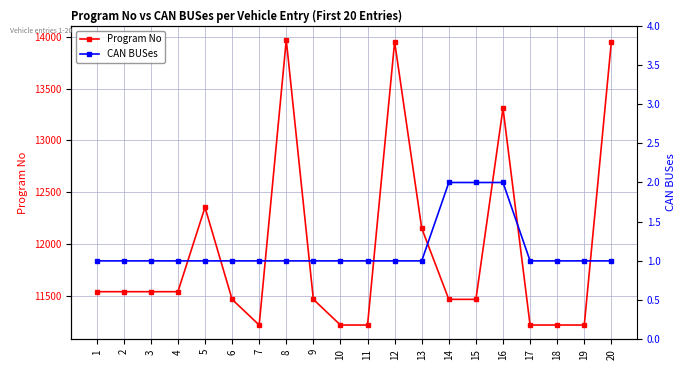

What is the spread (max minus min) of values at 1?

11538